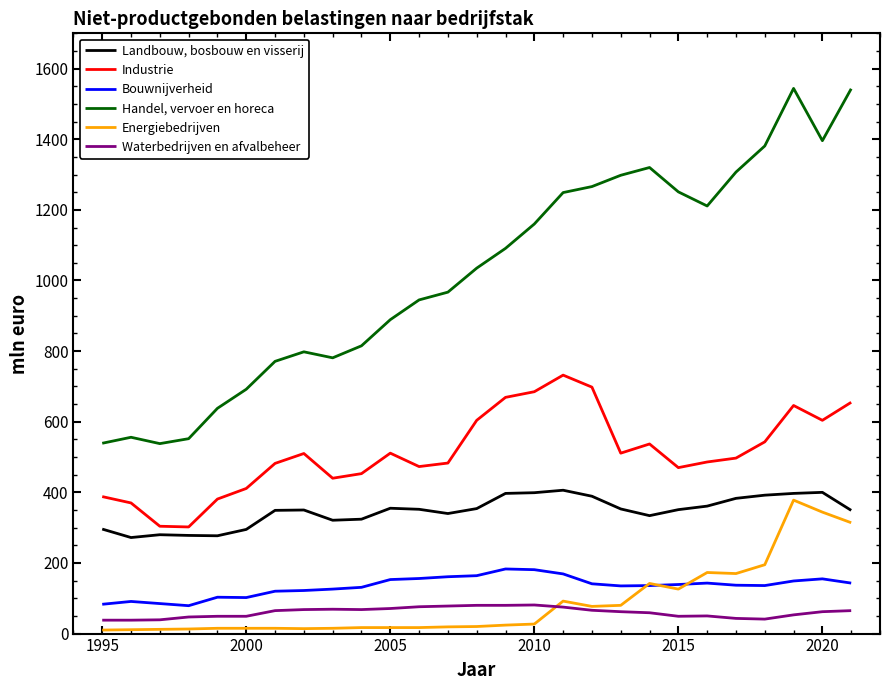

What is the difference between the second highest and minimum values in the Bouwnijverheid series?

102